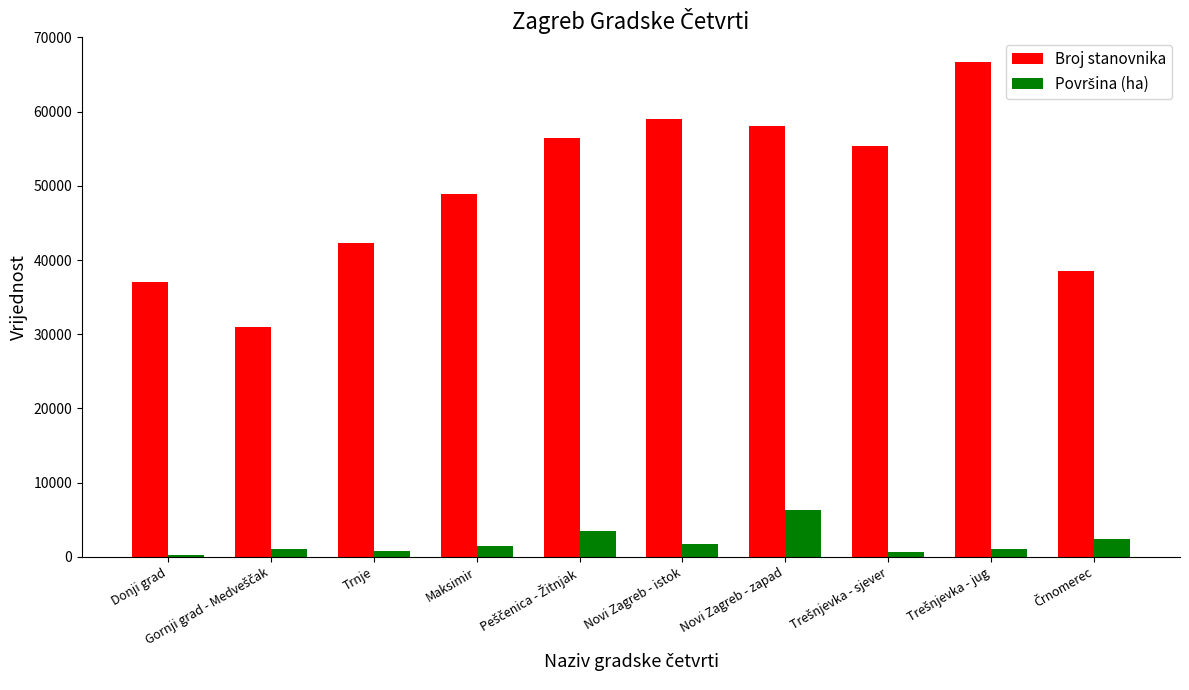

Does the chart contain stacked bars?

No